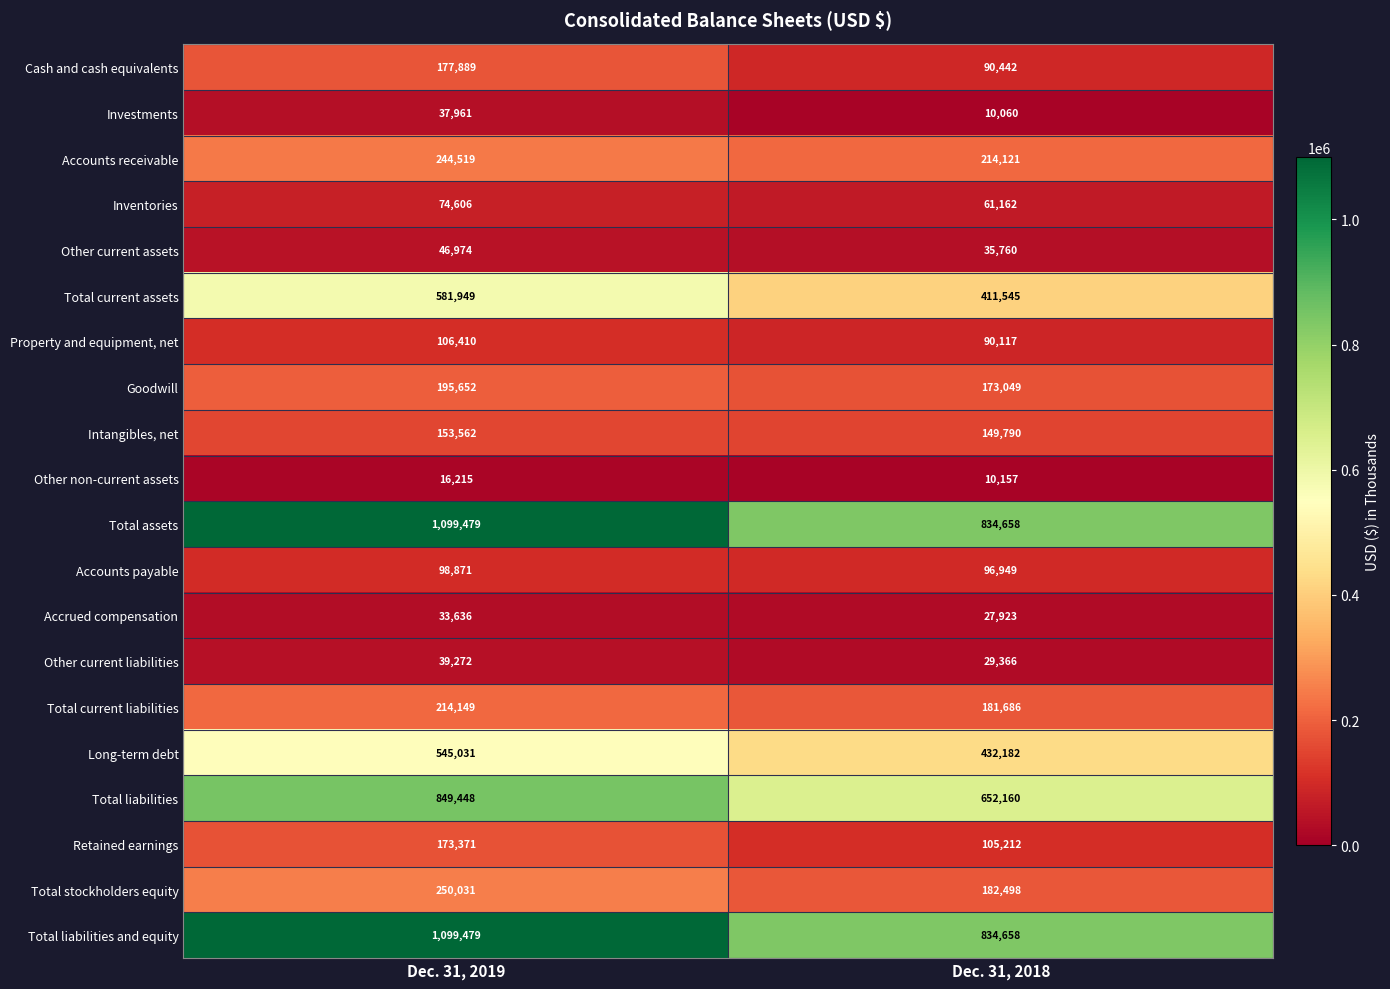

What is the total value across all series at Dec. 31, 2018?

4623495